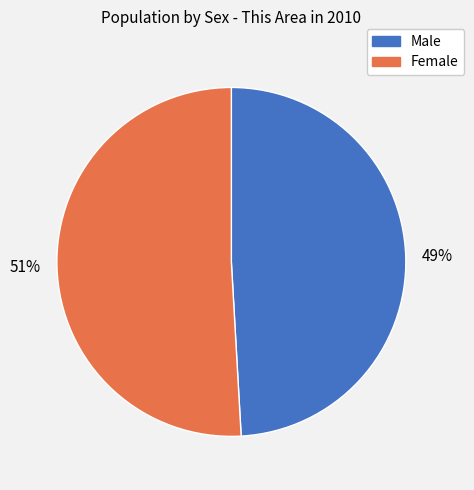

What is the majority slice?

Female